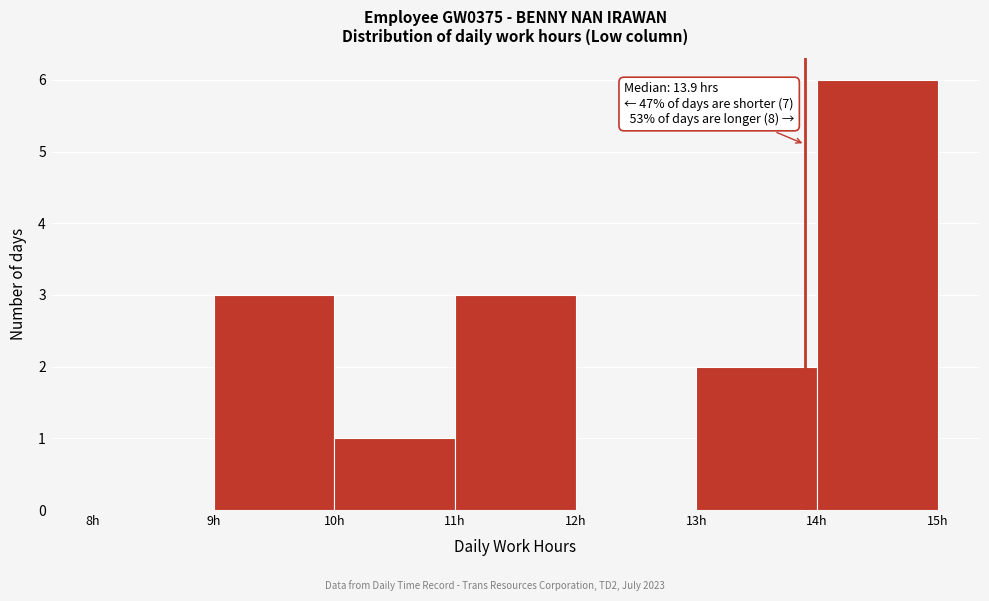

Which range on the x-axis has the tallest bar?

14 to 15